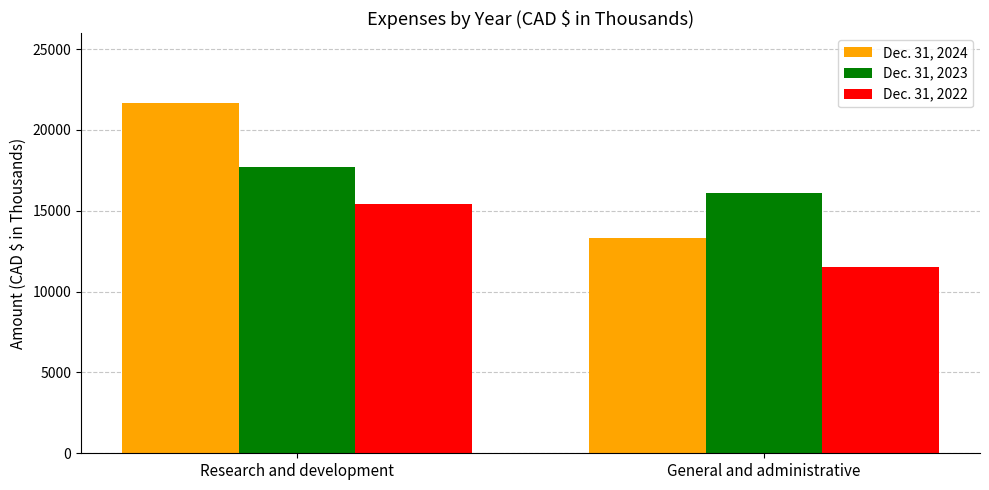

True or false: Dec. 31, 2023 has a value of 17709 at Research and development.

True